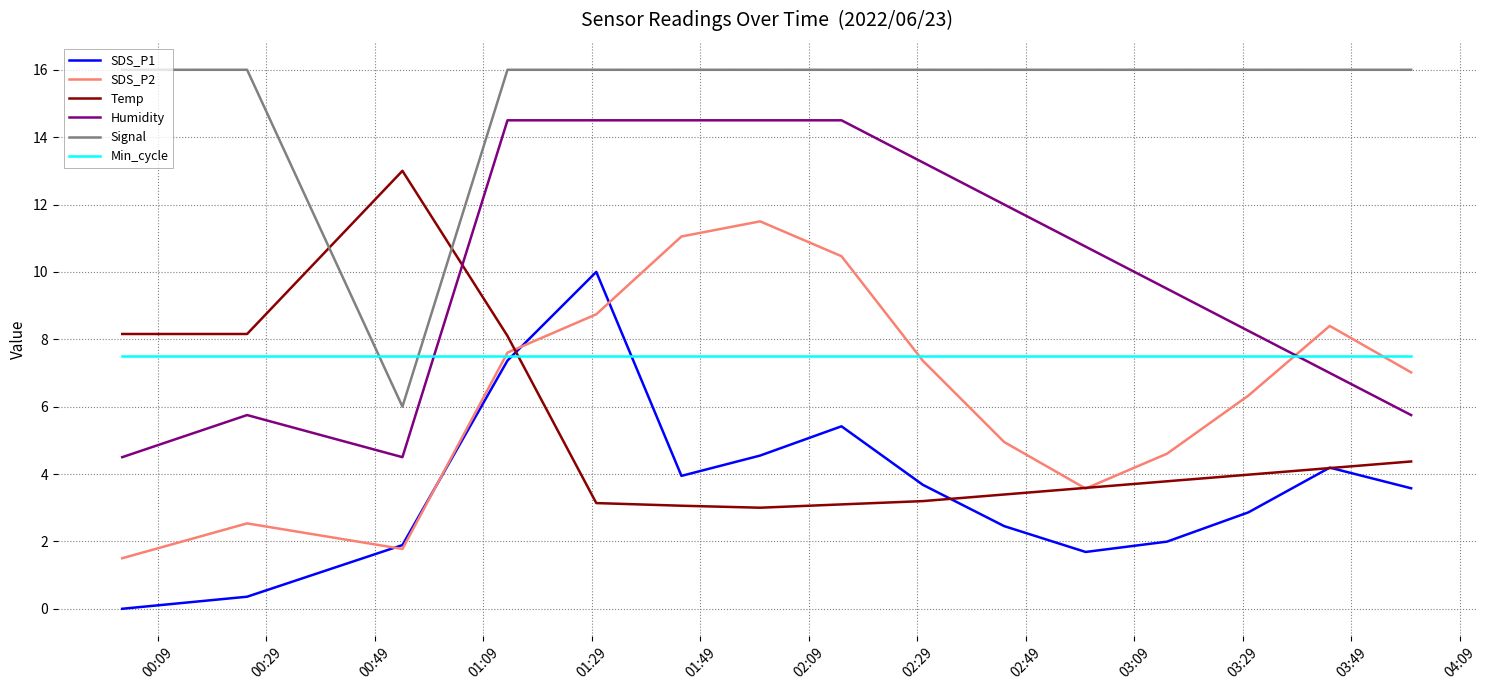

True or false: Humidity and SDS_P1 cross at least once.

False